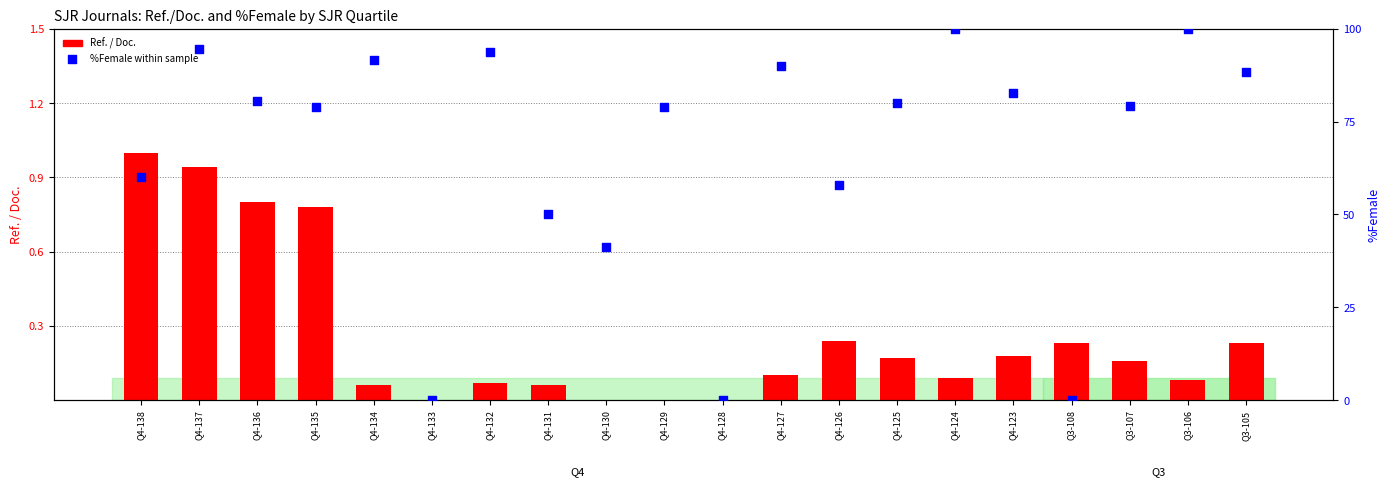

Is the value of %Female at Q4-126 greater than the value of Ref. / Doc. at Q4-135?

Yes